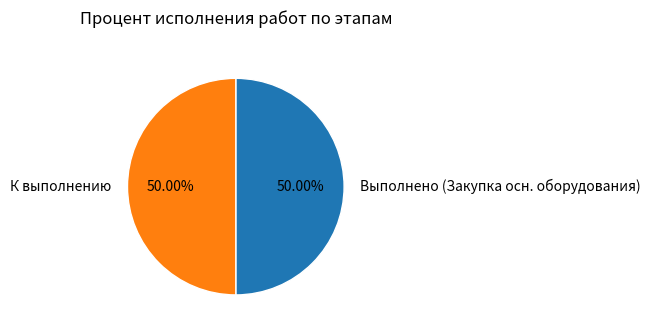

Is the sum of К выполнению and Выполнено (Закупка осн. оборудования) greater than half?

Yes